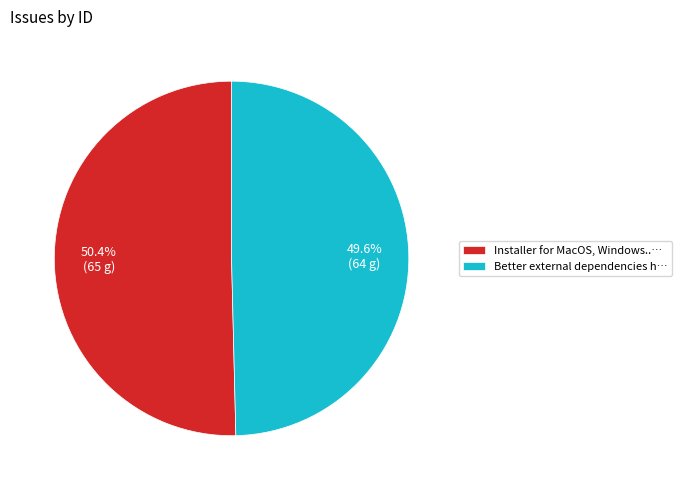

Which category has the smallest portion of the pie?

Better external dependencies h…